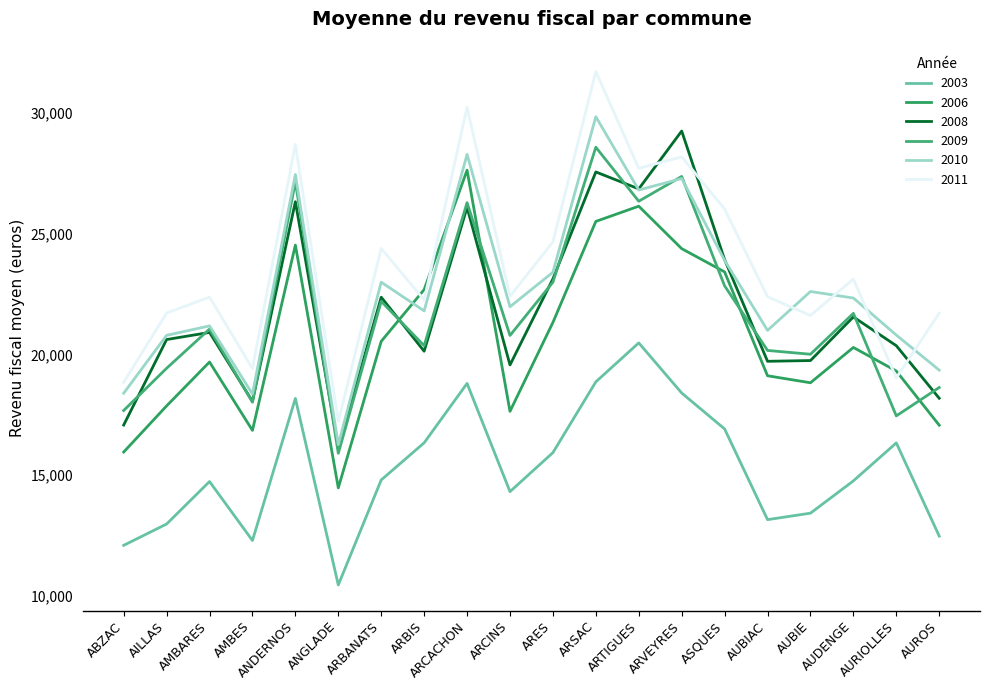

Rank the series by their maximum value, from highest to lowest.

2011, 2010, 2008, 2009, 2006, 2003